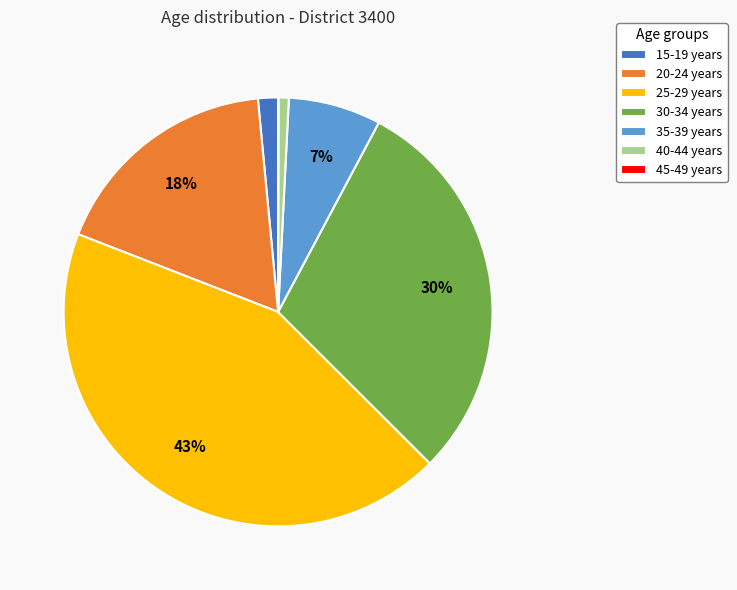

What percentage is the 25-29 slice, to the nearest percent?

43%